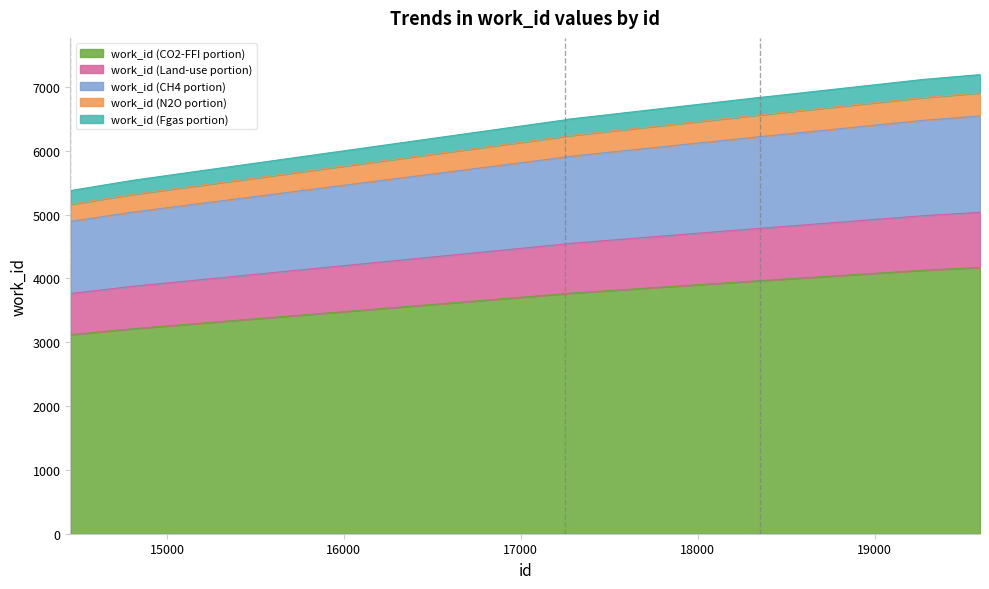

At which label does the data first exceed 4546?

17267